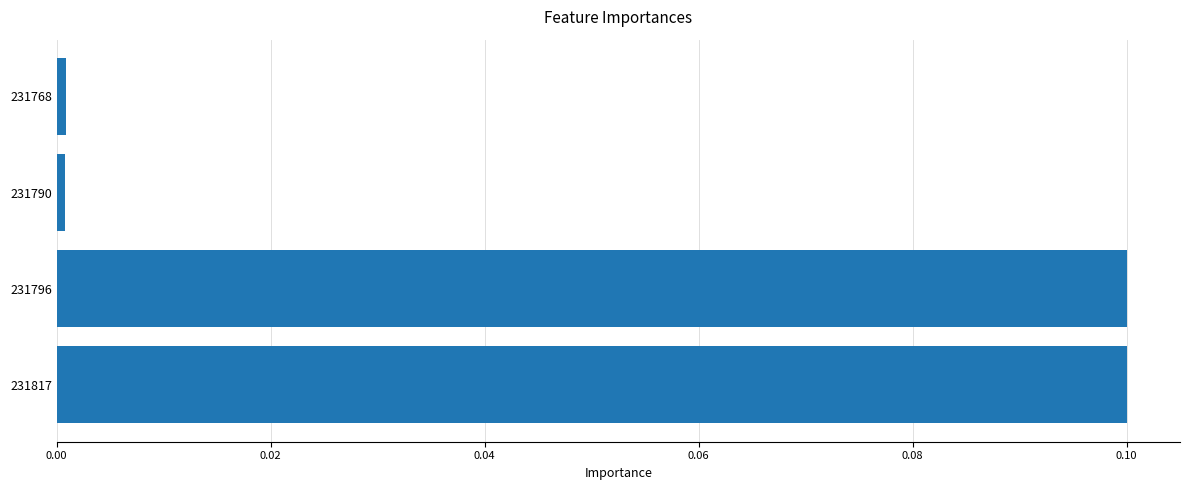

The value at 231768 is 0.0. True or false?

True